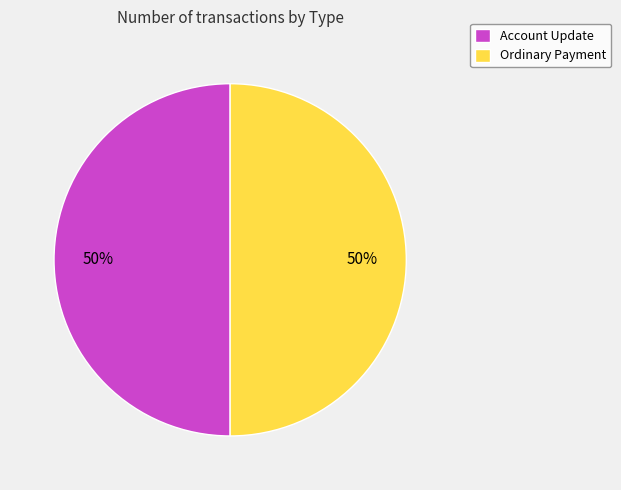

Approximately how many times larger is the value at Account Update compared to Ordinary Payment?

1.0